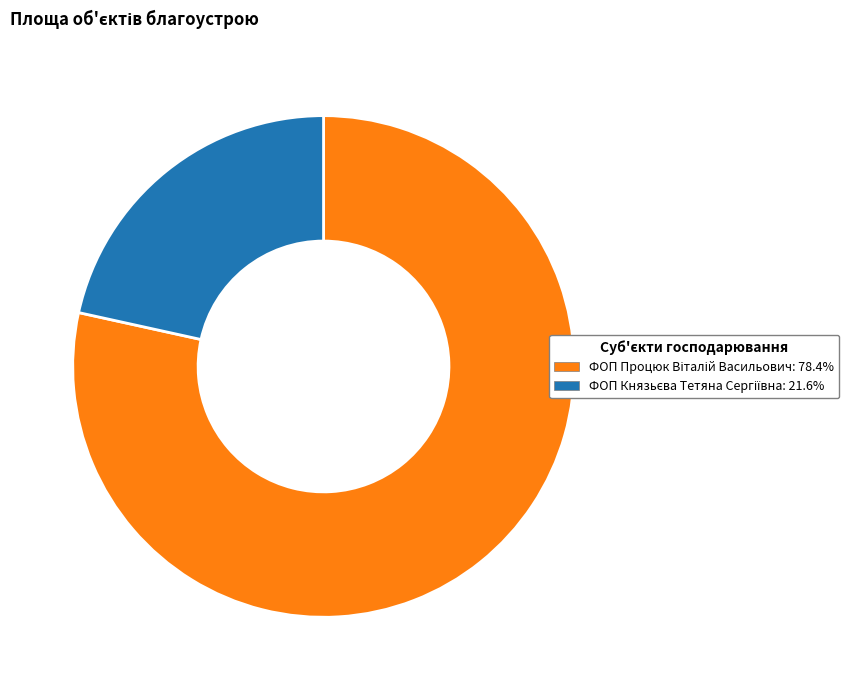

How many slices are in this pie chart?

2